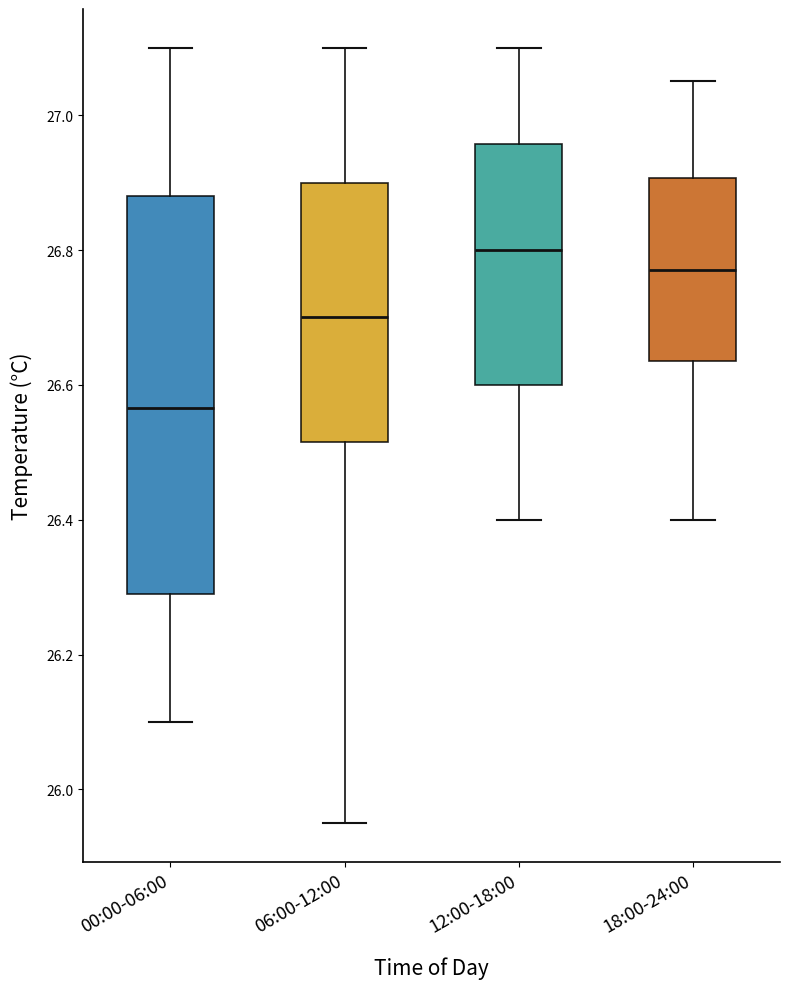

Reading left to right, read every box against the y-axis: the position of its median line, the range the box covers, and the ends of its whiskers. The values are not printed on the chart, so give them approximately, as read against the axis.

00:00-06:00: median 26.56, box 26.30 to 26.88, whiskers 26.10 to 27.10
06:00-12:00: median 26.70, box 26.52 to 26.90, whiskers 25.96 to 27.10
12:00-18:00: median 26.80, box 26.60 to 26.96, whiskers 26.40 to 27.10
18:00-24:00: median 26.78, box 26.64 to 26.90, whiskers 26.40 to 27.06